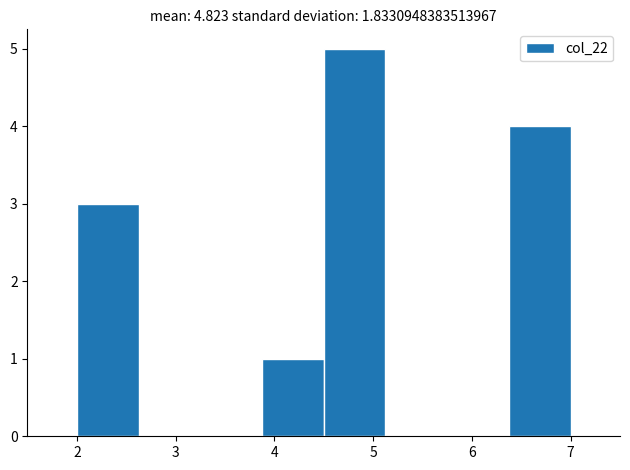

Reading left to right, list every bar in this chart as the range it spans on the x-axis followed by its height. Neither the bar edges nor the heights are printed on the chart, so give them approximately, as read against the axes.

2.0 to 2.6: 3
2.6 to 3.3: 0
3.3 to 3.9: 0
3.9 to 4.5: 1
4.5 to 5.1: 5
5.1 to 5.8: 0
5.8 to 6.4: 0
6.4 to 7.0: 4